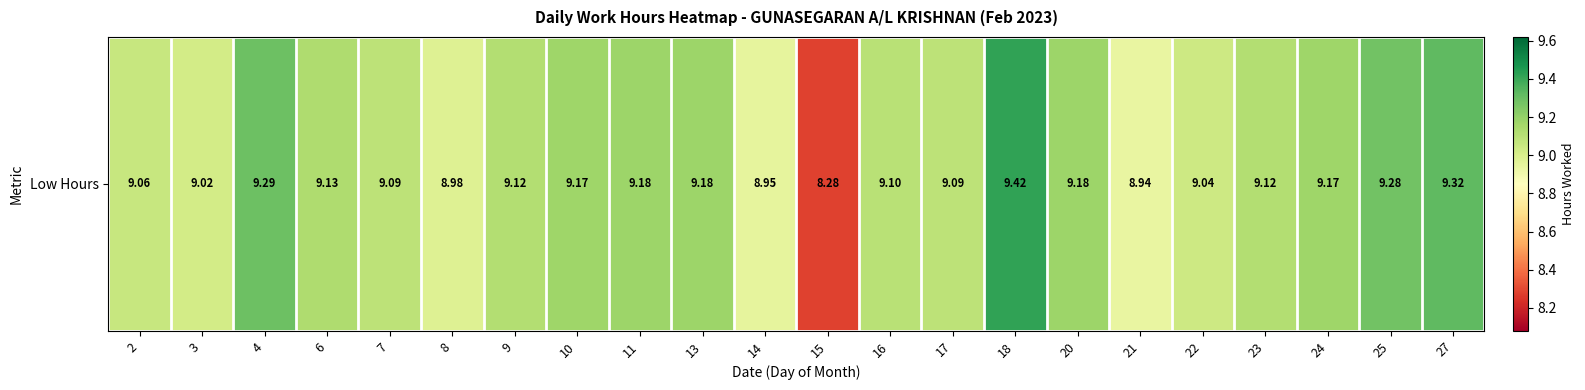

What is the change in value from 14 to 25?

+0.3